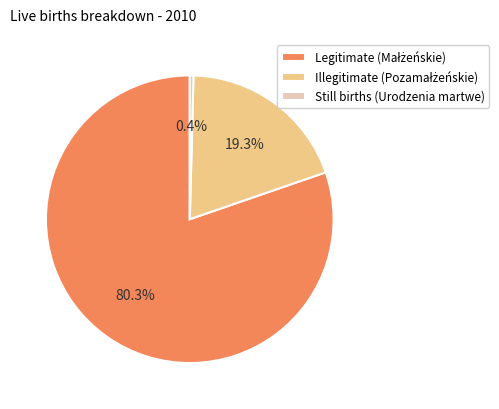

Does any single category account for the majority?

Yes